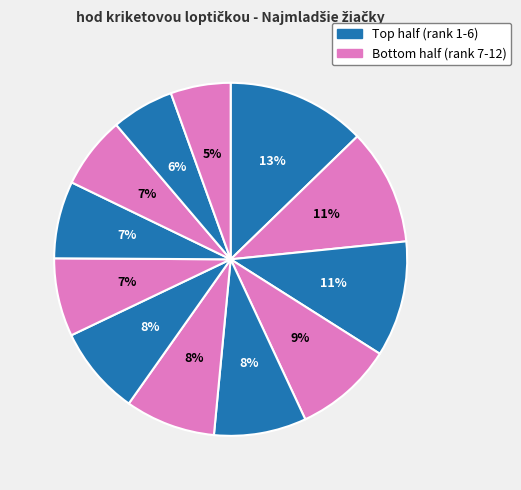

Count the number of slices in the pie.

12